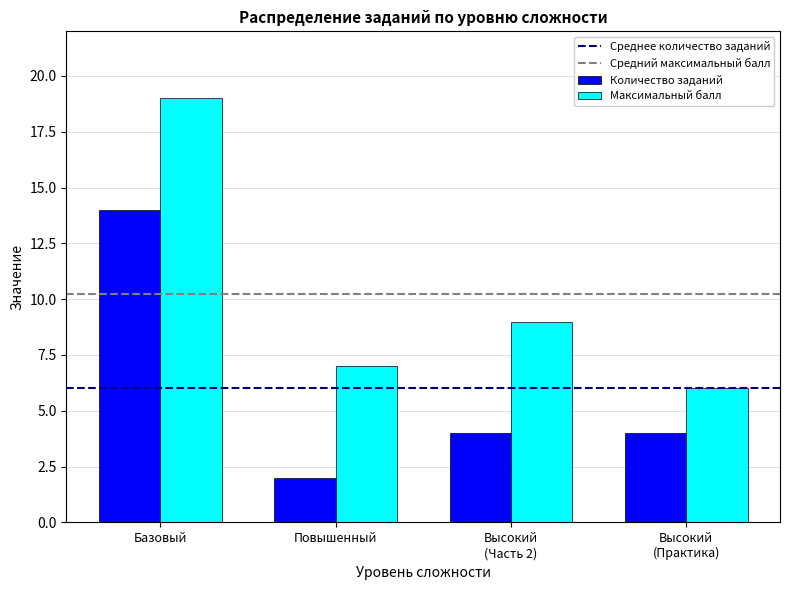

Count the number of categories in the chart.

4